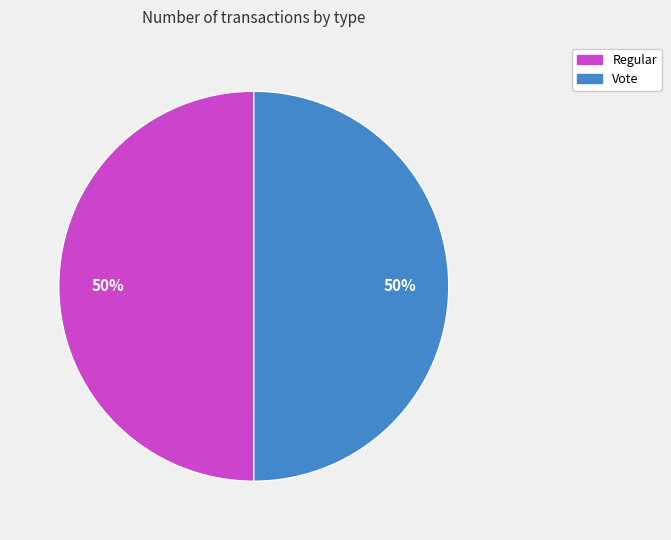

To the nearest percent, what portion does Vote represent?

50%